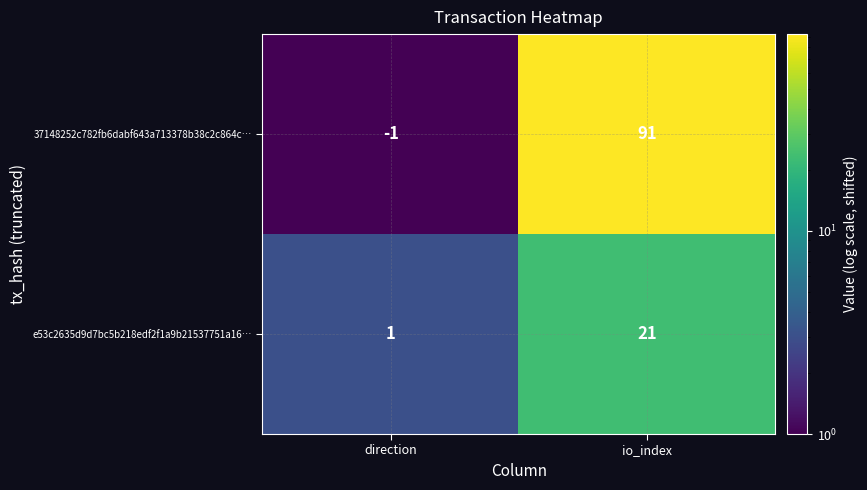

The value of 37148252c782fb6dabf643a713378b38c2c864c… at direction is -1. True or false?

True